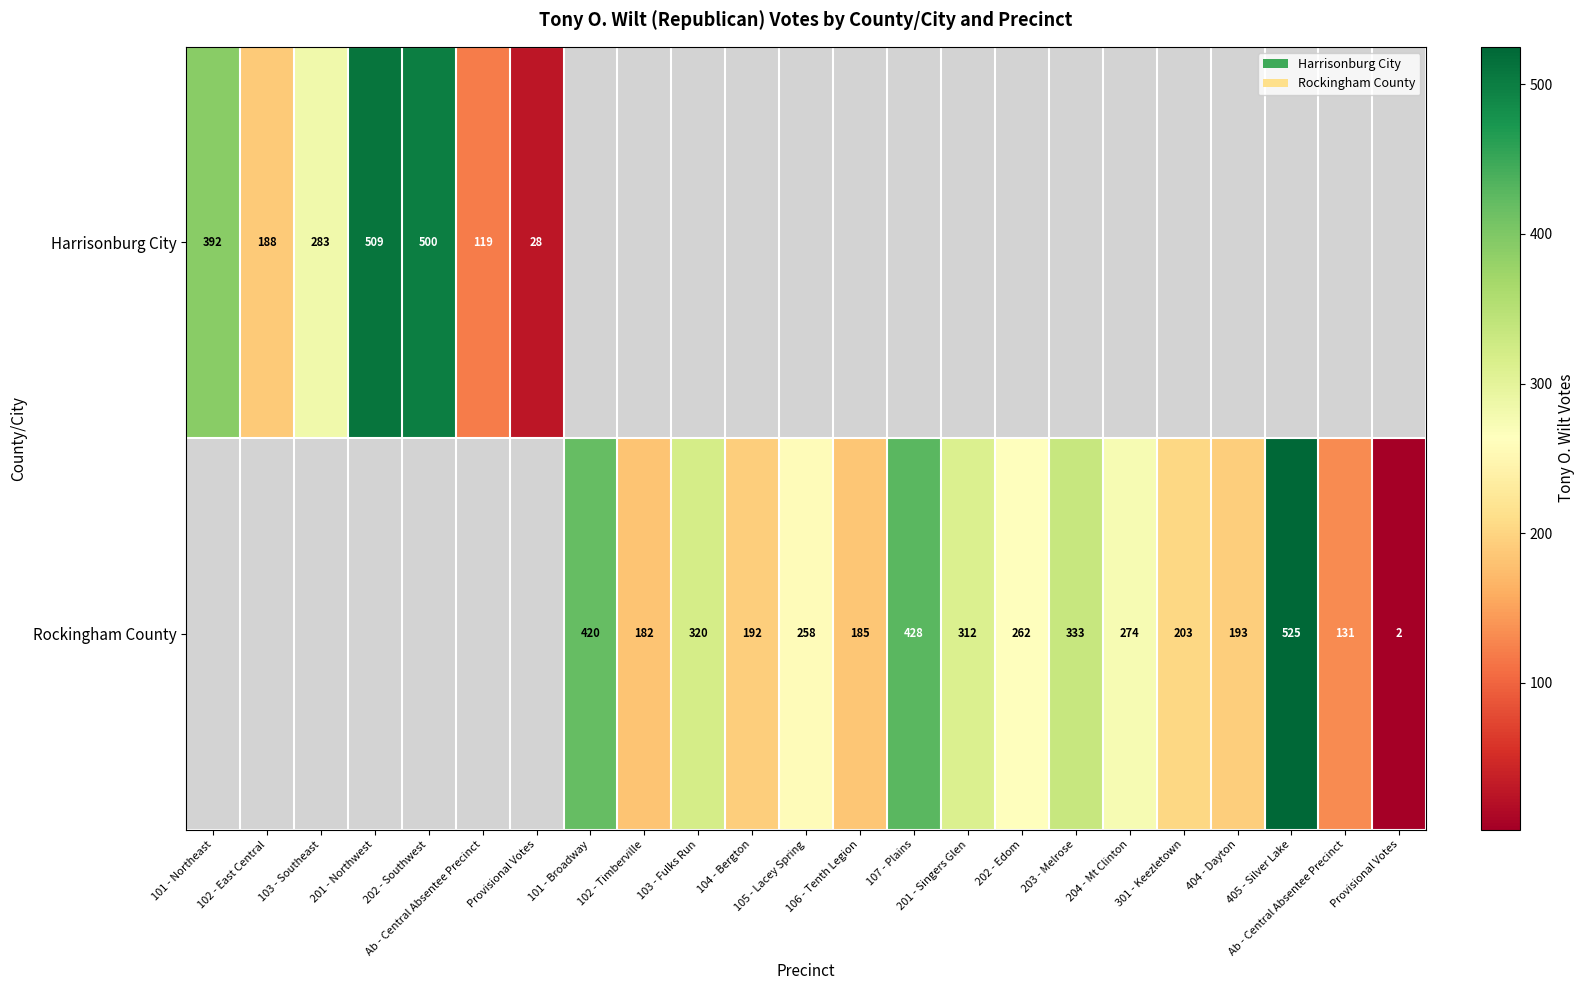

At which category does the chart reach its peak across all series?

405 - Silver Lake